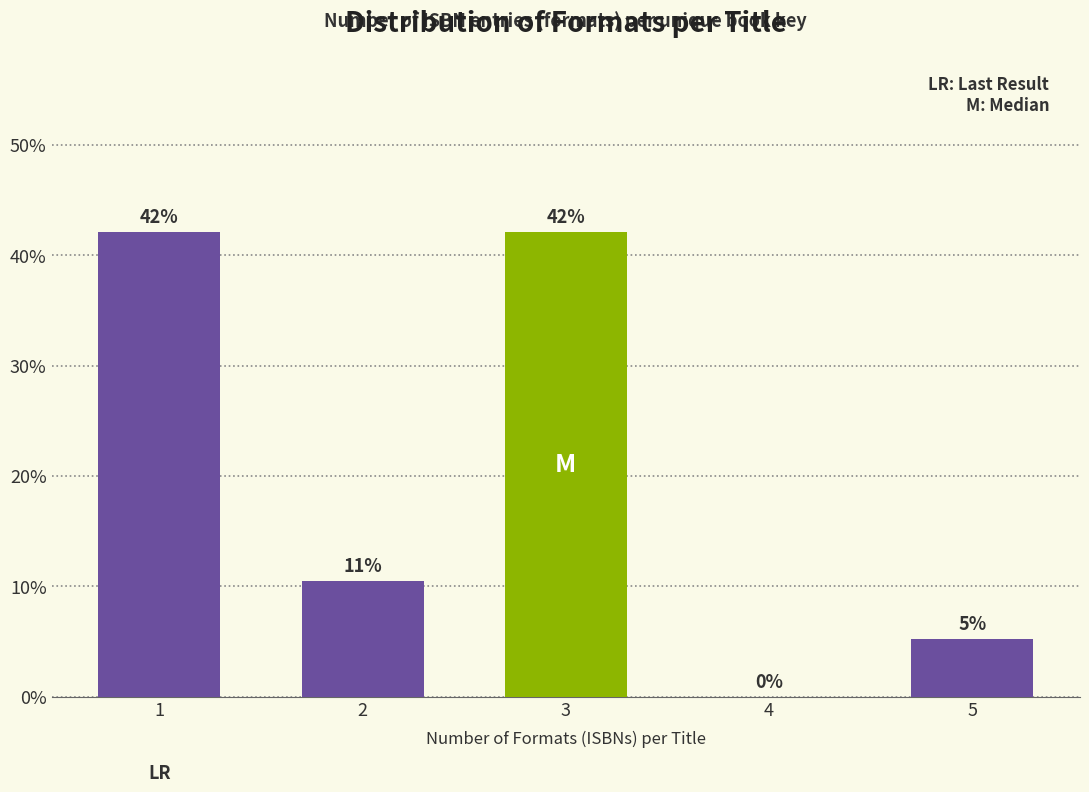

What is the maximum value shown in the chart?

42.1